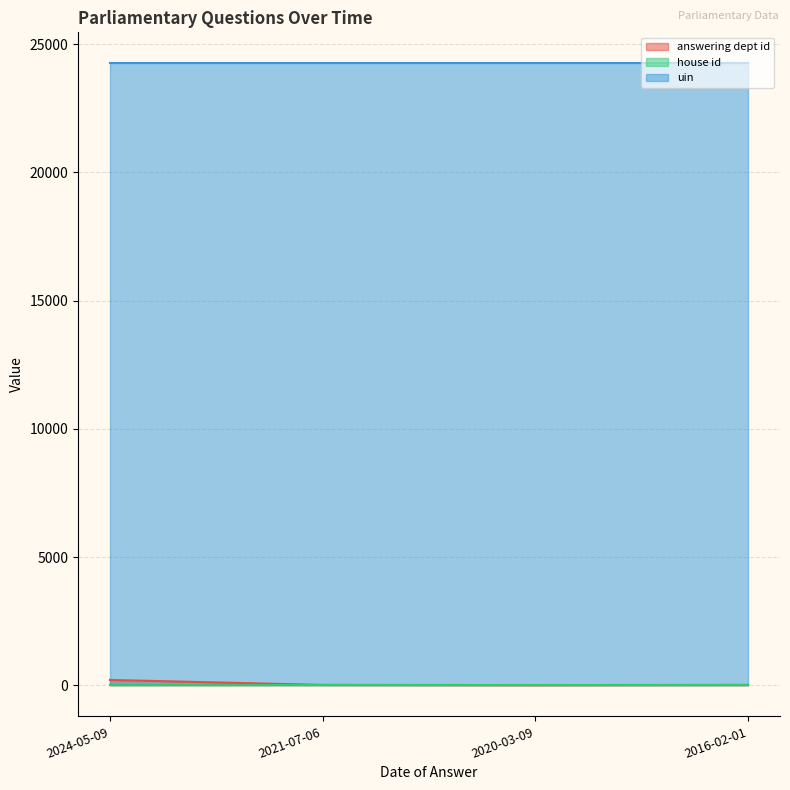

List the series in order of their peak value, highest first.

uin, answering dept id, house id